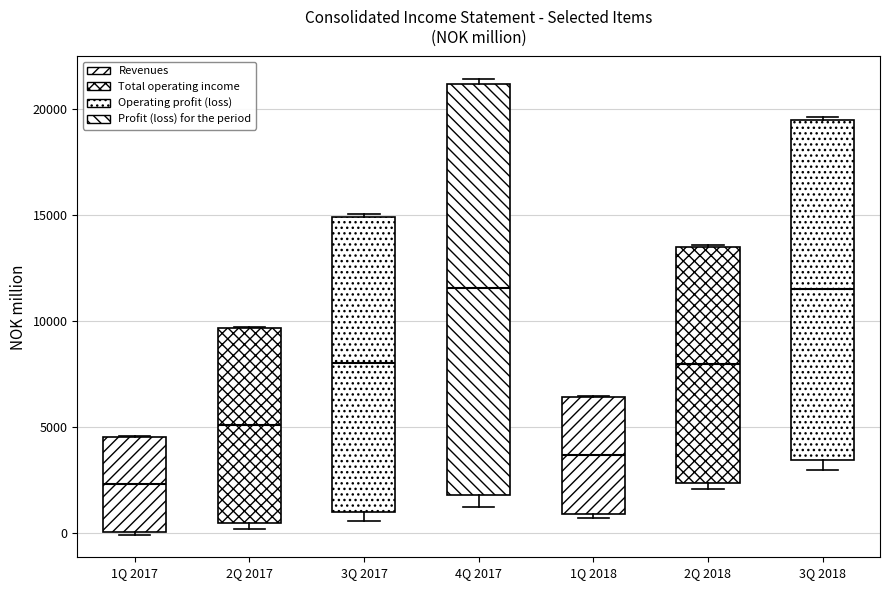

Where does the median line of the box for 2Q 2017 sit on the y-axis? The values are not printed on the chart, so give them approximately, as read against the axis.

5000